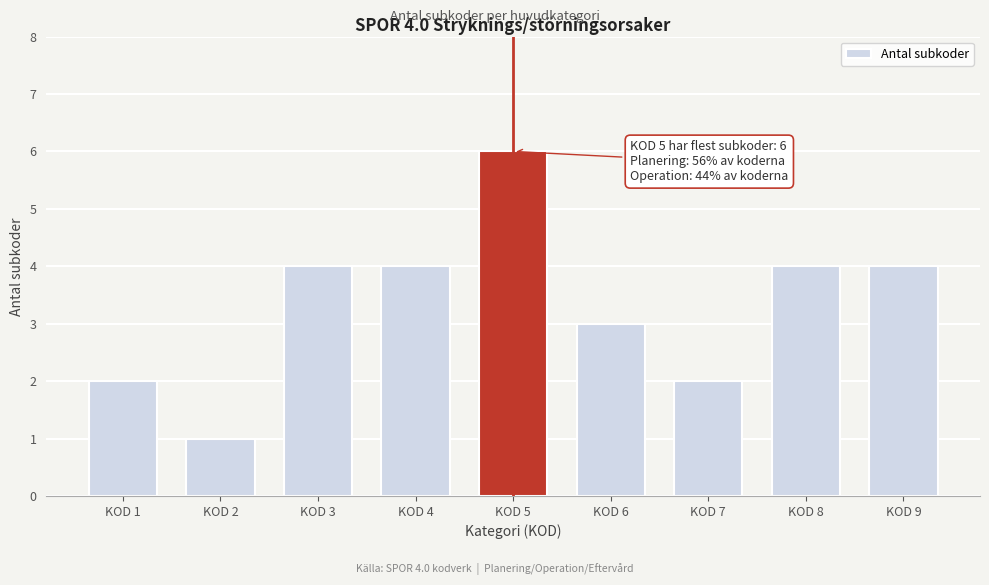

Reading left to right, list all the values displayed in this chart.

KOD 1=2	KOD 2=1	KOD 3=4	KOD 4=4	KOD 5=6	KOD 6=3	KOD 7=2	KOD 8=4	KOD 9=4